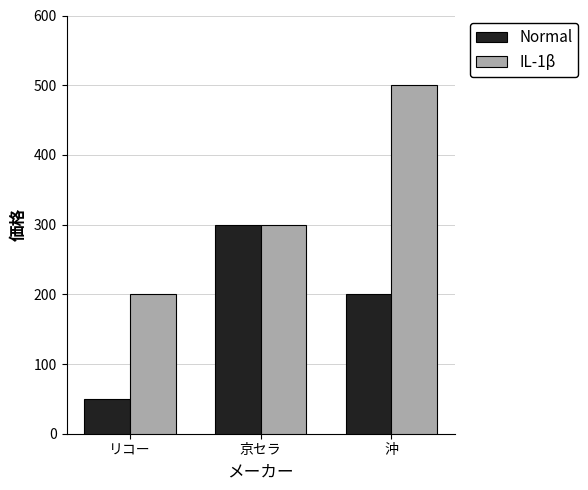

At which category is the sum across all series the highest?

沖